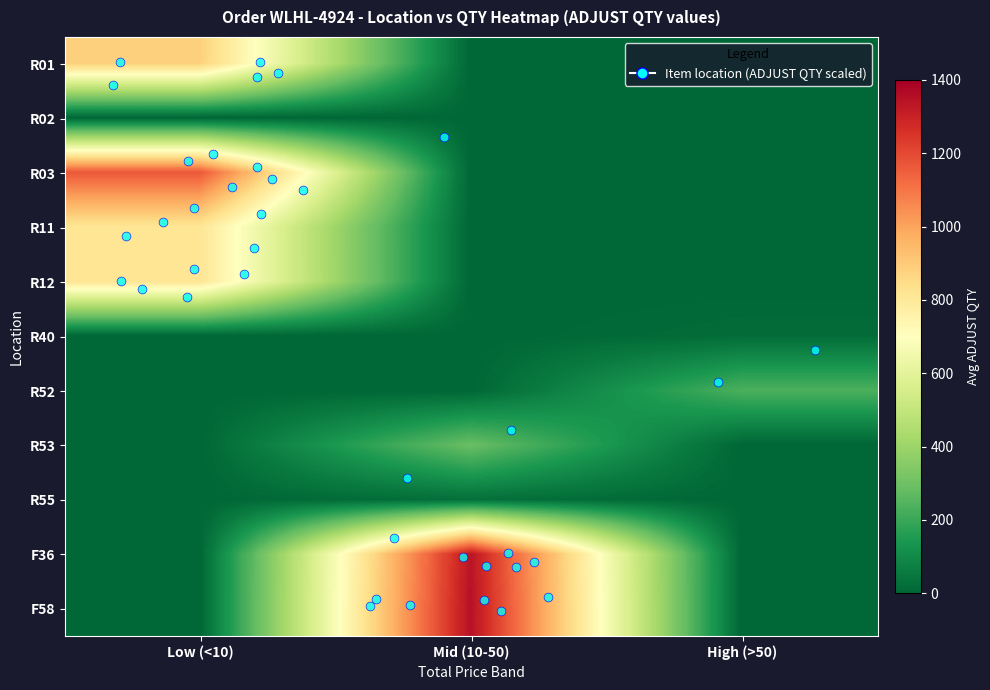

What is the greatest value displayed?

1349.0